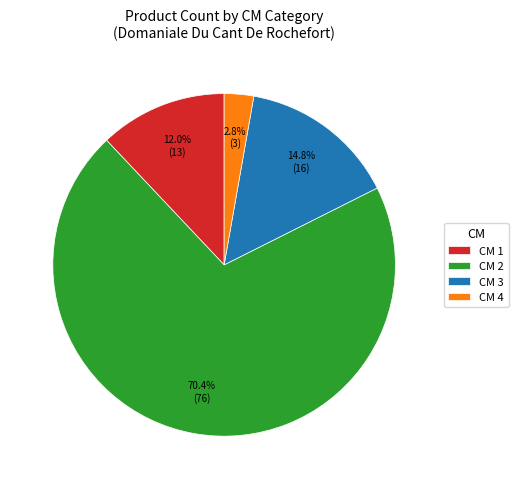

Rank the categories by value from highest to lowest.

CM 2, CM 3, CM 1, CM 4